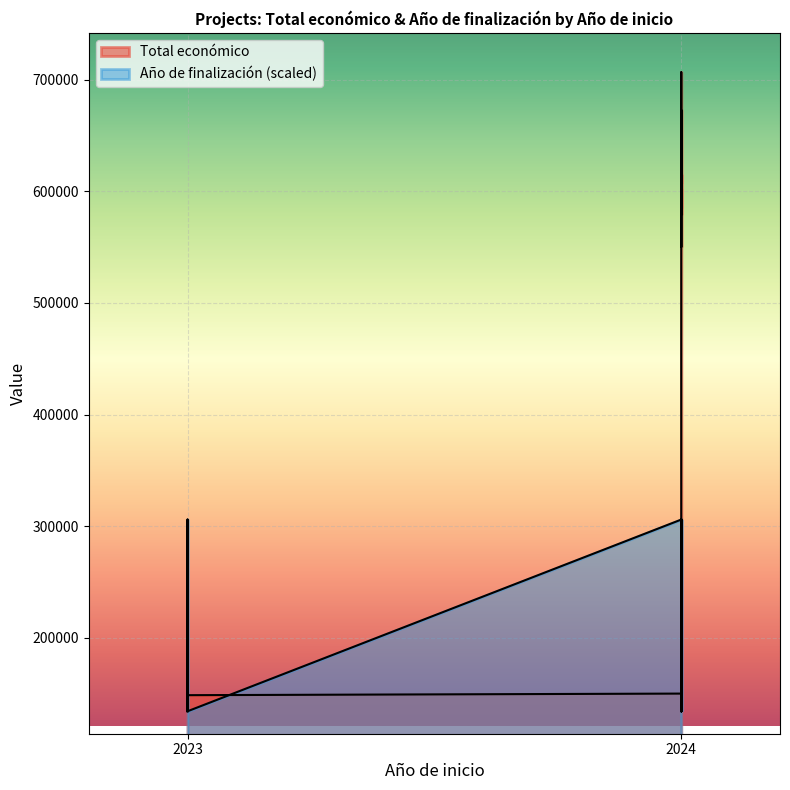

Which series has the largest range (max minus min)?

Total económico